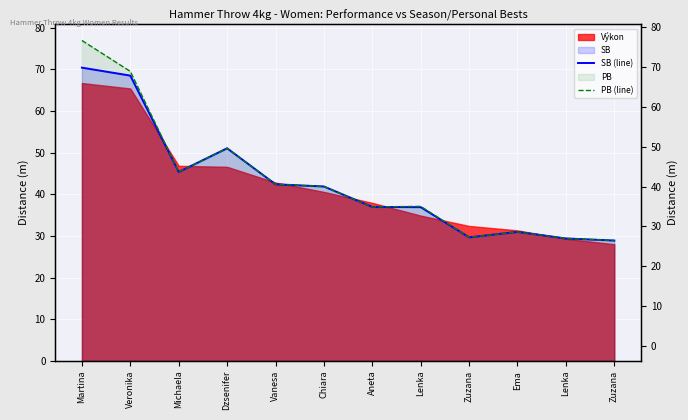

What is the value of the PB (line) point at the 10th from the left?

31.0